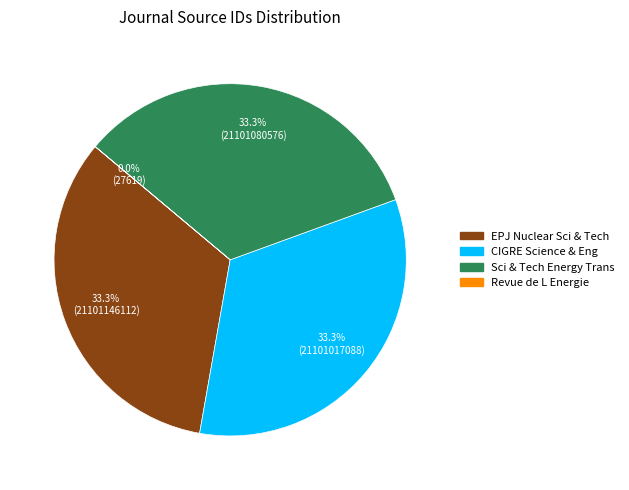

To the nearest percent, what is the difference between the largest and smallest slice percentages?

33%